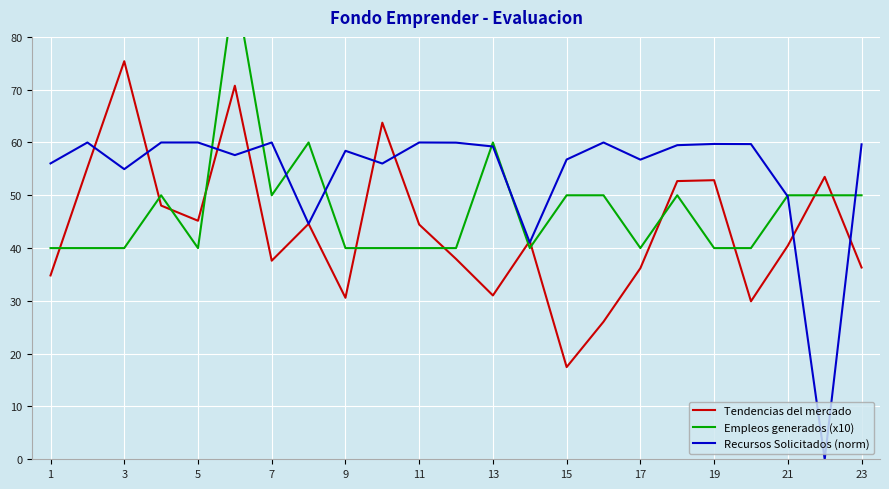

What are all the series names shown in the legend?

Tendencias del mercado, Empleos generados (x10), Recursos Solicitados (norm)